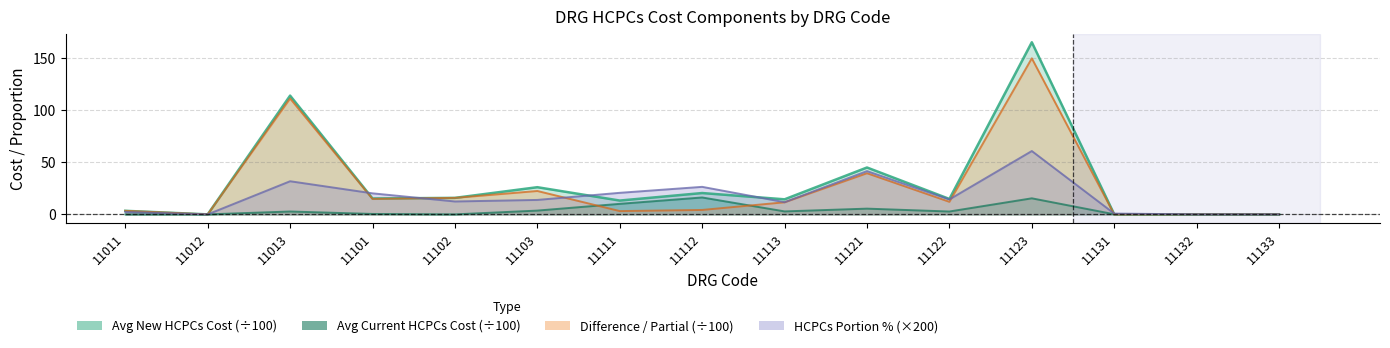

True or false: avg_current and hcpcs_pct cross at least once.

False